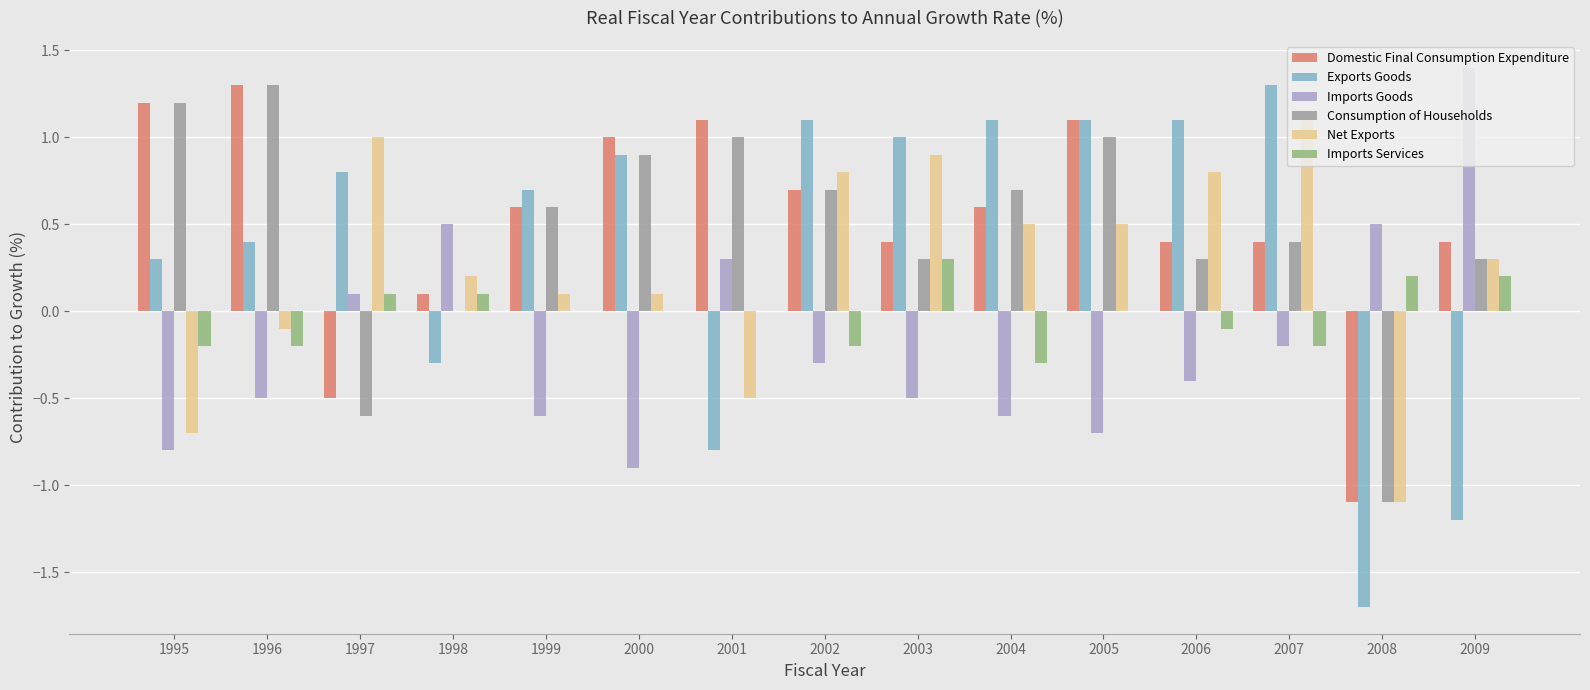

Count the number of data series in this chart.

6